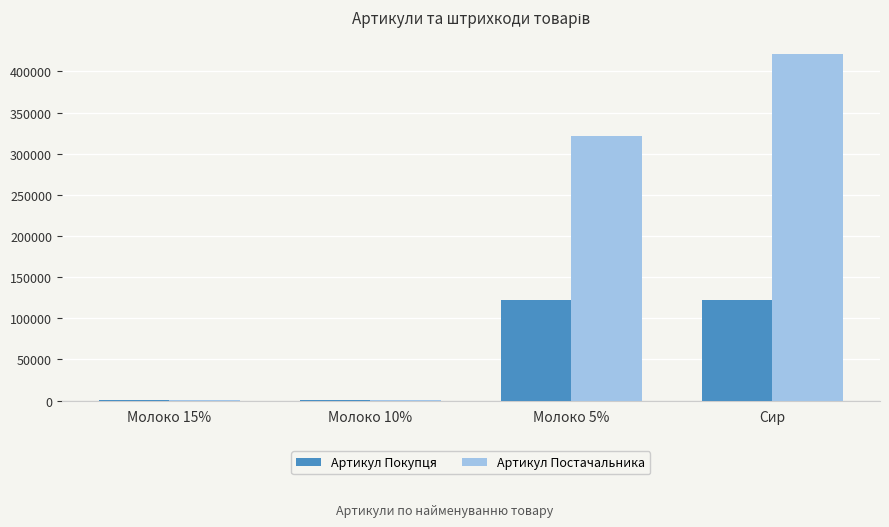

Is the value of Артикул Постачальника at Молоко 10% greater than the value of Артикул Покупця at Сир?

No